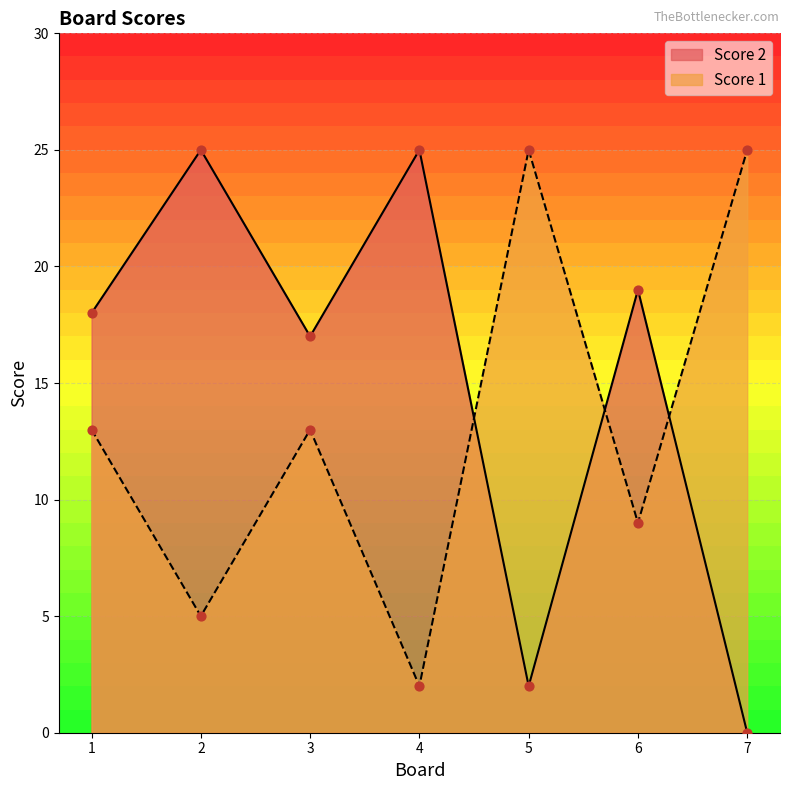

At which category is the sum across all series the highest?

1